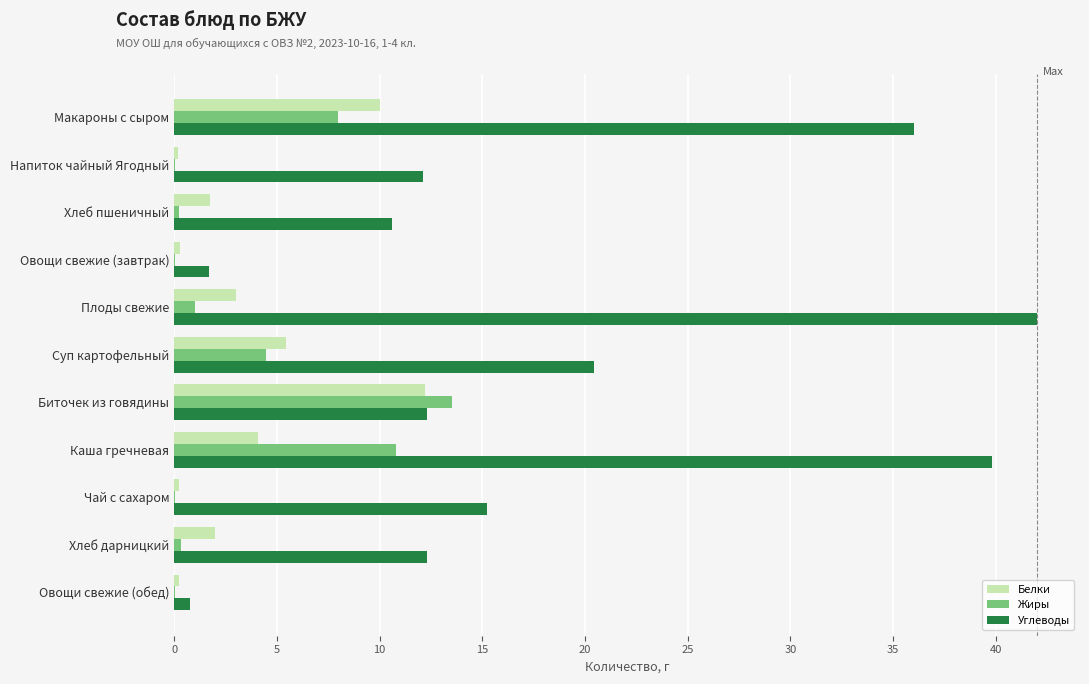

The value of Углеводы at Макароны с сыром is 36.0. True or false?

True